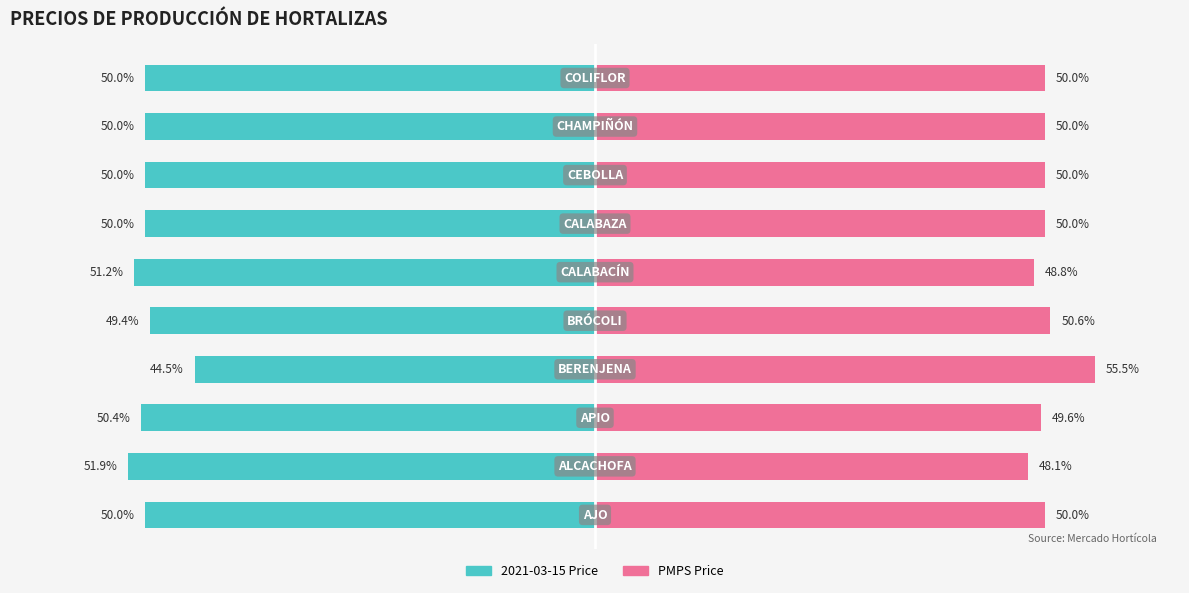

Rank the series by their average value, from lowest to highest.

2021-03-15 Price, PMPS Price